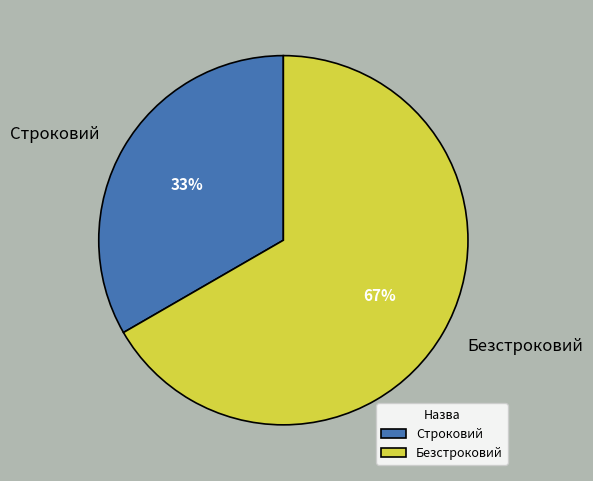

Is there any slice that represents more than half of the pie?

Yes